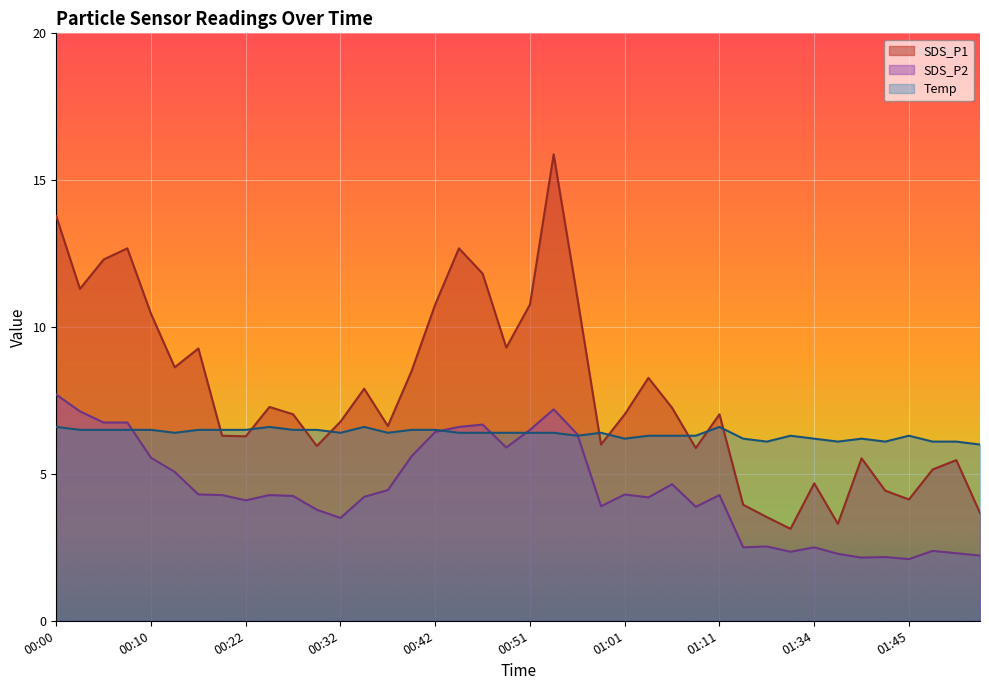

Reading left to right, transcribe all the data shown in this chart.

SDS_P1: 00:00=13.8	00:02=11.3	00:05=12.3	00:07=12.7	00:10=10.4	00:12=8.6	00:15=9.3	00:20=6.3	00:22=6.3	00:25=7.3	00:27=7.0	00:30=6.0	00:32=6.8	00:34=7.9	00:37=6.6	00:39=8.5	00:42=10.8	00:44=12.7	00:47=11.8	00:49=9.3	00:51=10.8	00:54=15.9	00:56=11.0	00:59=6.0	01:01=7.0	01:04=8.3	01:06=7.2	01:09=5.9	01:11=7.0	01:24=4.0	01:27=3.5	01:32=3.1	01:34=4.7	01:37=3.3	01:40=5.5	01:42=4.4	01:45=4.1	01:47=5.2	01:50=5.5	01:52=3.7
SDS_P2: 00:00=7.7	00:02=7.1	00:05=6.8	00:07=6.8	00:10=5.5	00:12=5.1	00:15=4.3	00:20=4.3	00:22=4.1	00:25=4.3	00:27=4.2	00:30=3.8	00:32=3.5	00:34=4.2	00:37=4.5	00:39=5.6	00:42=6.4	00:44=6.6	00:47=6.7	00:49=5.9	00:51=6.5	00:54=7.2	00:56=6.3	00:59=3.9	01:01=4.3	01:04=4.2	01:06=4.7	01:09=3.9	01:11=4.3	01:24=2.5	01:27=2.5	01:32=2.4	01:34=2.5	01:37=2.3	01:40=2.1	01:42=2.2	01:45=2.1	01:47=2.4	01:50=2.3	01:52=2.2
Temp: 00:00=6.6	00:02=6.5	00:05=6.5	00:07=6.5	00:10=6.5	00:12=6.4	00:15=6.5	00:20=6.5	00:22=6.5	00:25=6.6	00:27=6.5	00:30=6.5	00:32=6.4	00:34=6.6	00:37=6.4	00:39=6.5	00:42=6.5	00:44=6.4	00:47=6.4	00:49=6.4	00:51=6.4	00:54=6.4	00:56=6.3	00:59=6.4	01:01=6.2	01:04=6.3	01:06=6.3	01:09=6.3	01:11=6.6	01:24=6.2	01:27=6.1	01:32=6.3	01:34=6.2	01:37=6.1	01:40=6.2	01:42=6.1	01:45=6.3	01:47=6.1	01:50=6.1	01:52=6.0